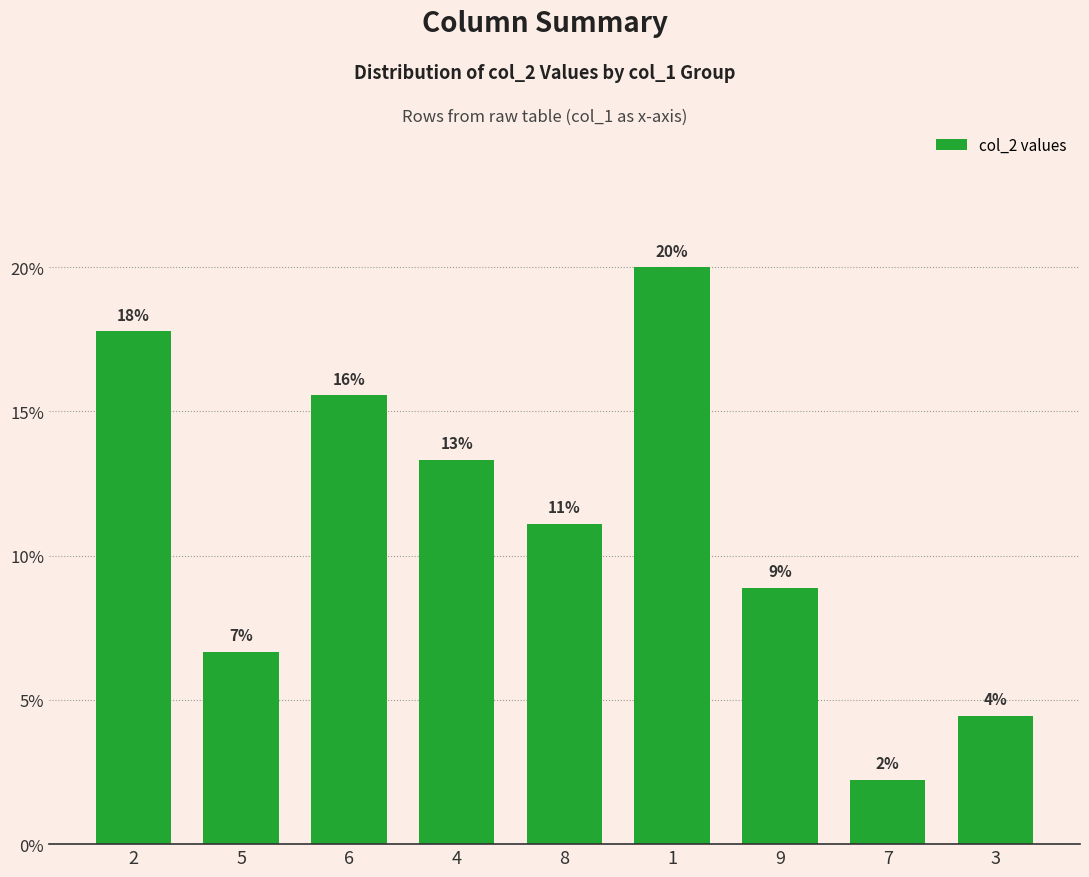

How many bars are there in total?

9